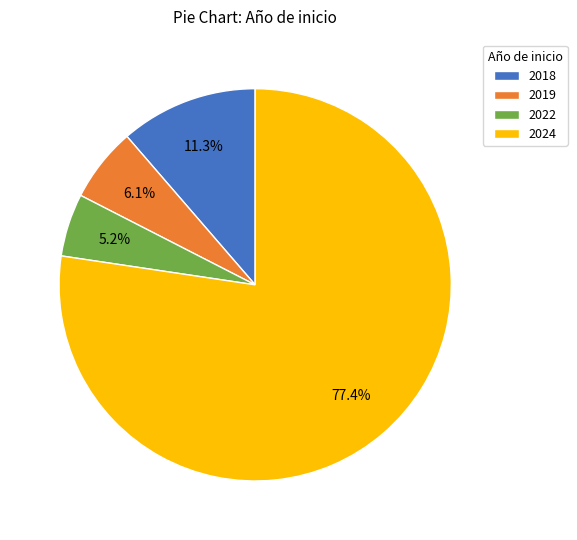

Is there any slice that represents more than half of the pie?

Yes